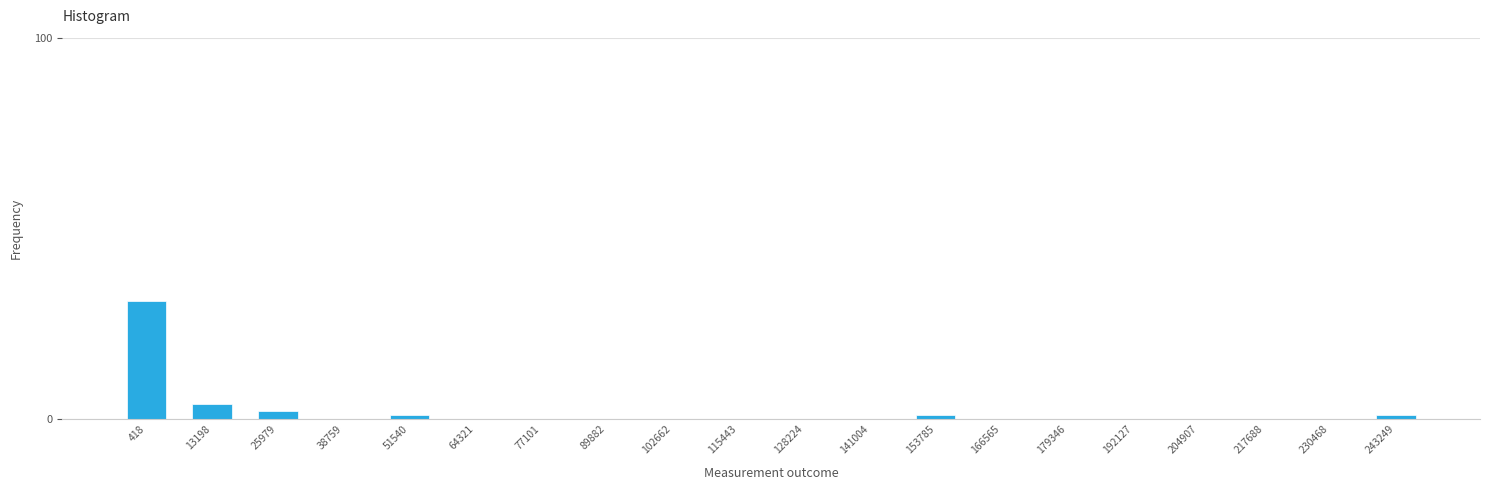

Reading left to right, what are all the values shown in this chart?

418=31	13198=4	25979=2	38759=0	51540=1	64321=0	77101=0	89882=0	102662=0	115443=0	128224=0	141004=0	153785=1	166565=0	179346=0	192127=0	204907=0	217688=0	230468=0	243249=1